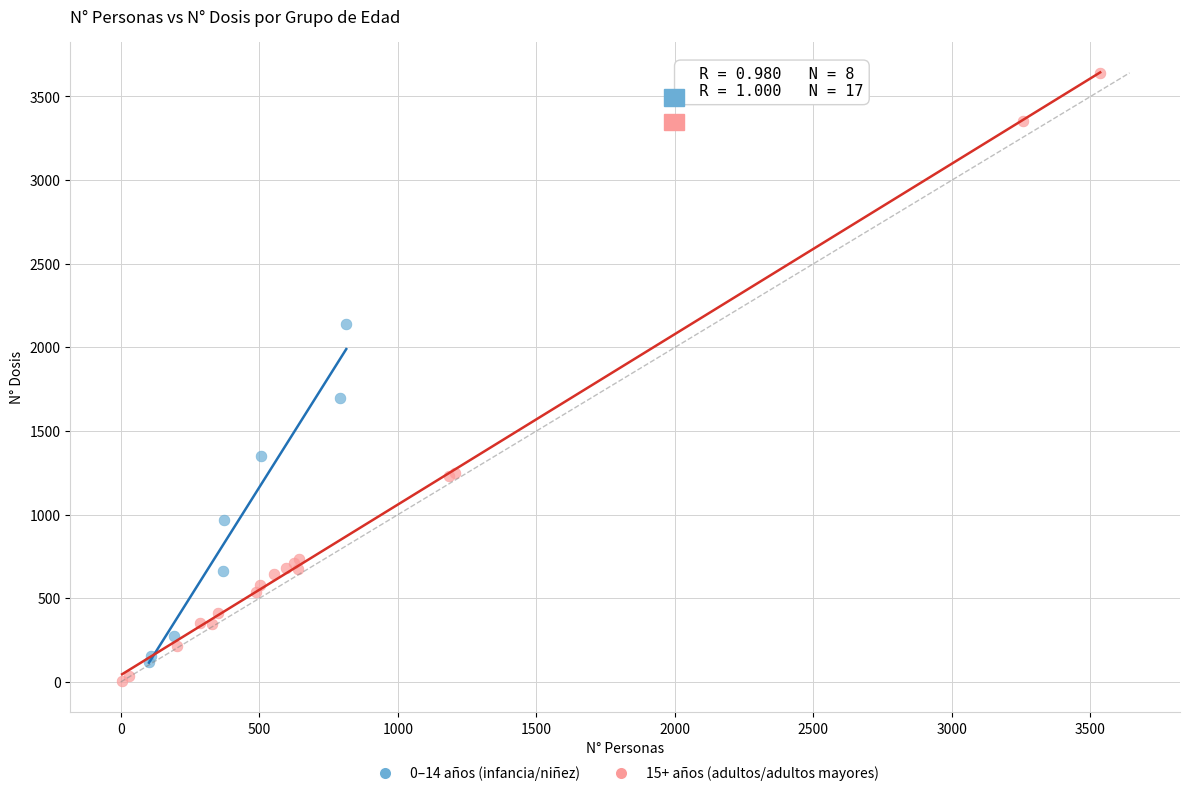

Which series has the largest Y range (max minus min)?

15+ años (adultos/adultos mayores)